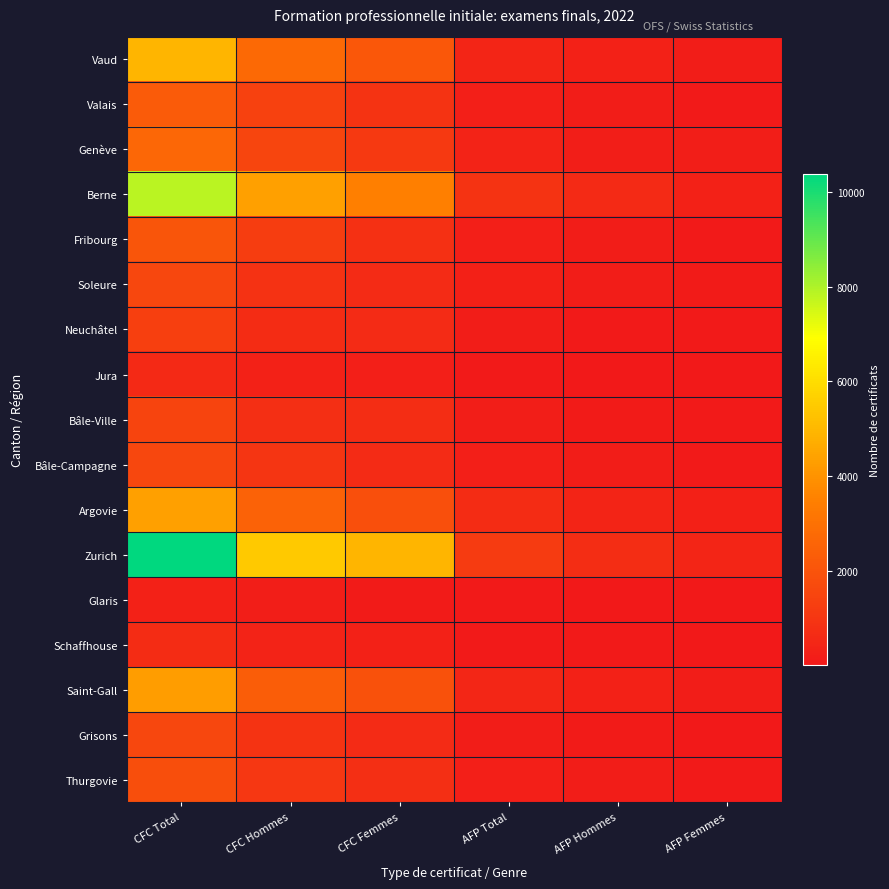

Reading left to right, what are all the values shown in this chart?

Vaud: CFC Total=4910	CFC Hommes=2759	CFC Femmes=2151	AFP Total=436	AFP Hommes=298	AFP Femmes=138
Valais: CFC Total=2268	CFC Hommes=1363	CFC Femmes=905	AFP Total=230	AFP Hommes=138	AFP Femmes=92
Genève: CFC Total=2650	CFC Hommes=1519	CFC Femmes=1131	AFP Total=372	AFP Hommes=188	AFP Femmes=184
Berne: CFC Total=7849	CFC Hommes=4365	CFC Femmes=3484	AFP Total=934	AFP Hommes=604	AFP Femmes=330
Fribourg: CFC Total=2057	CFC Hommes=1256	CFC Femmes=801	AFP Total=217	AFP Hommes=140	AFP Femmes=77
Soleure: CFC Total=1557	CFC Hommes=900	CFC Femmes=657	AFP Total=281	AFP Hommes=163	AFP Femmes=118
Neuchâtel: CFC Total=1340	CFC Hommes=700	CFC Femmes=640	AFP Total=145	AFP Hommes=89	AFP Femmes=56
Jura: CFC Total=557	CFC Hommes=329	CFC Femmes=228	AFP Total=62	AFP Hommes=49	AFP Femmes=13
Bâle-Ville: CFC Total=1489	CFC Hommes=770	CFC Femmes=719	AFP Total=210	AFP Hommes=117	AFP Femmes=93
Bâle-Campagne: CFC Total=1589	CFC Hommes=961	CFC Femmes=628	AFP Total=227	AFP Hommes=138	AFP Femmes=89
Argovie: CFC Total=4370	CFC Hommes=2504	CFC Femmes=1866	AFP Total=667	AFP Hommes=379	AFP Femmes=288
Zurich: CFC Total=10369	CFC Hommes=5434	CFC Femmes=4935	AFP Total=1176	AFP Hommes=741	AFP Femmes=435
Glaris: CFC Total=305	CFC Hommes=181	CFC Femmes=124	AFP Total=58	AFP Hommes=38	AFP Femmes=20
Schaffhouse: CFC Total=678	CFC Hommes=363	CFC Femmes=315	AFP Total=91	AFP Hommes=62	AFP Femmes=29
Saint-Gall: CFC Total=4274	CFC Hommes=2337	CFC Femmes=1937	AFP Total=487	AFP Hommes=323	AFP Femmes=164
Grisons: CFC Total=1580	CFC Hommes=935	CFC Femmes=645	AFP Total=139	AFP Hommes=95	AFP Femmes=44
Thurgovie: CFC Total=1810	CFC Hommes=1061	CFC Femmes=749	AFP Total=226	AFP Hommes=156	AFP Femmes=70